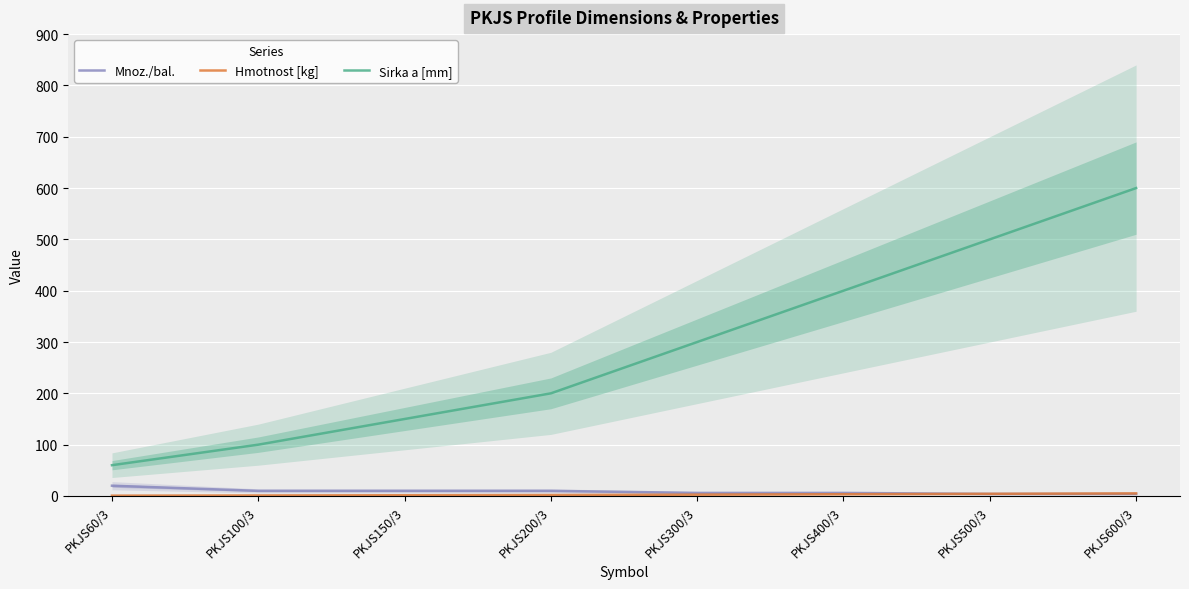

What is the difference between the maximum and minimum values in the Sirka a [mm] series?

540.0